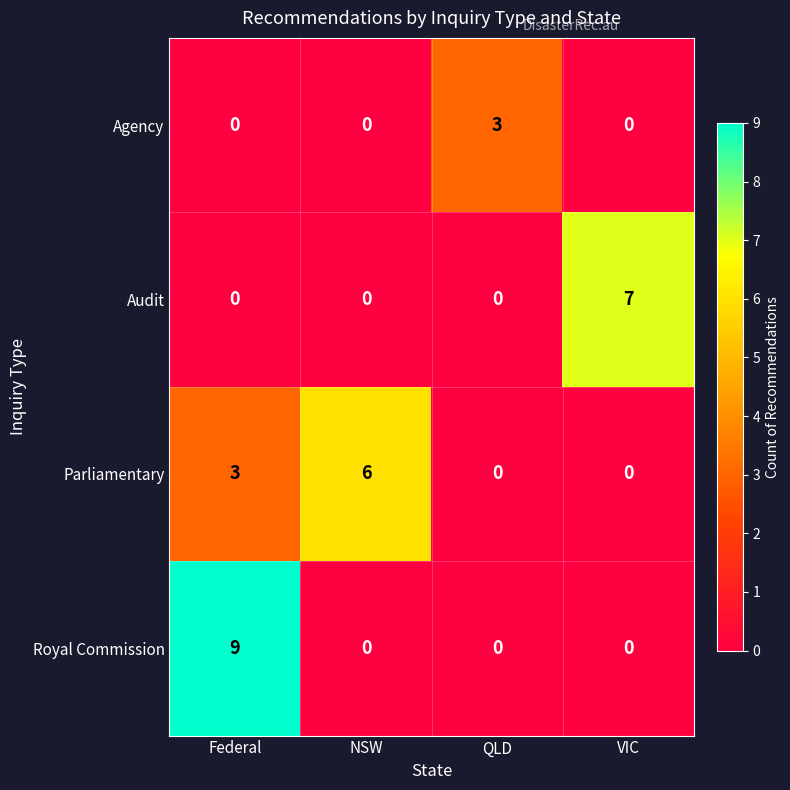

What is the difference between the highest and lowest values at Federal?

9